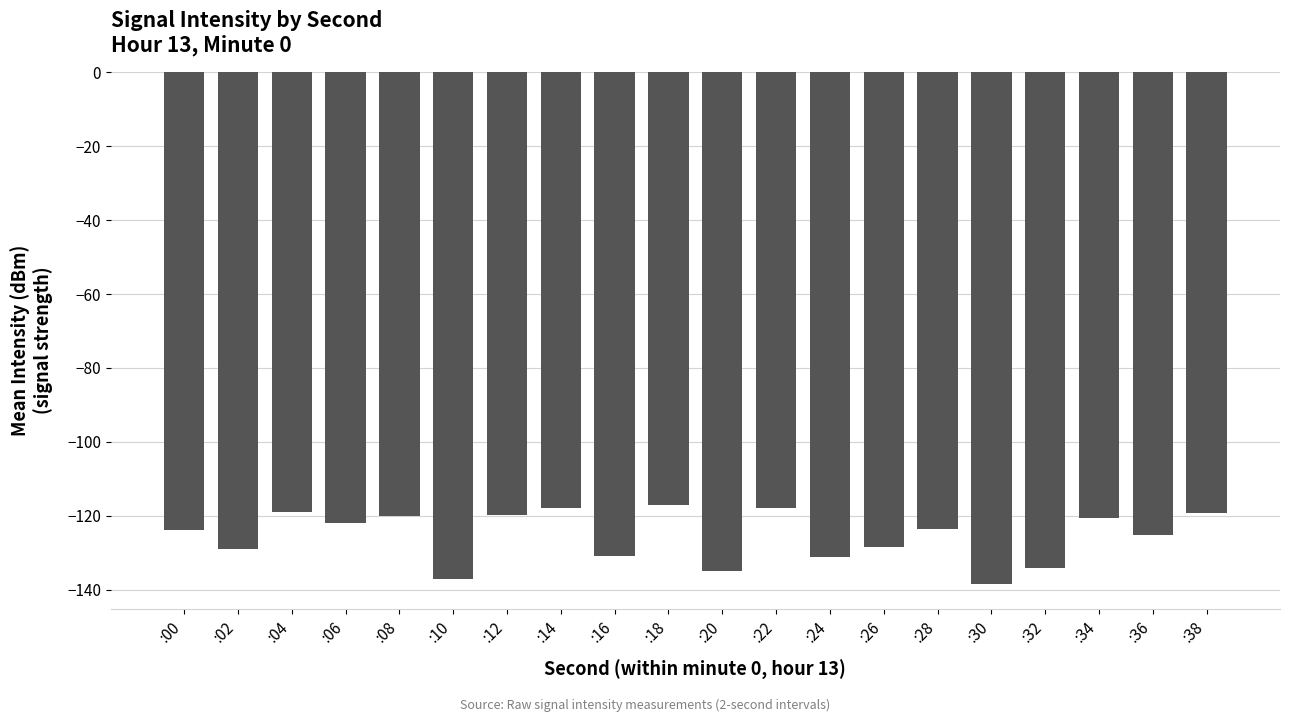

How many bars are there in total?

20